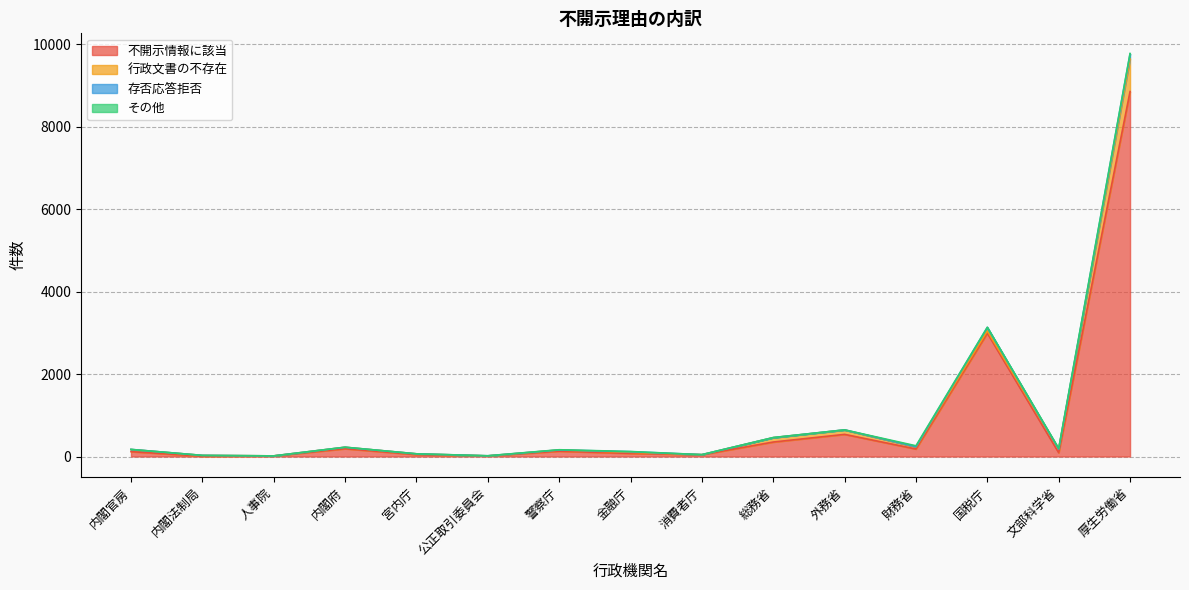

What position from the left is 内閣府?

4